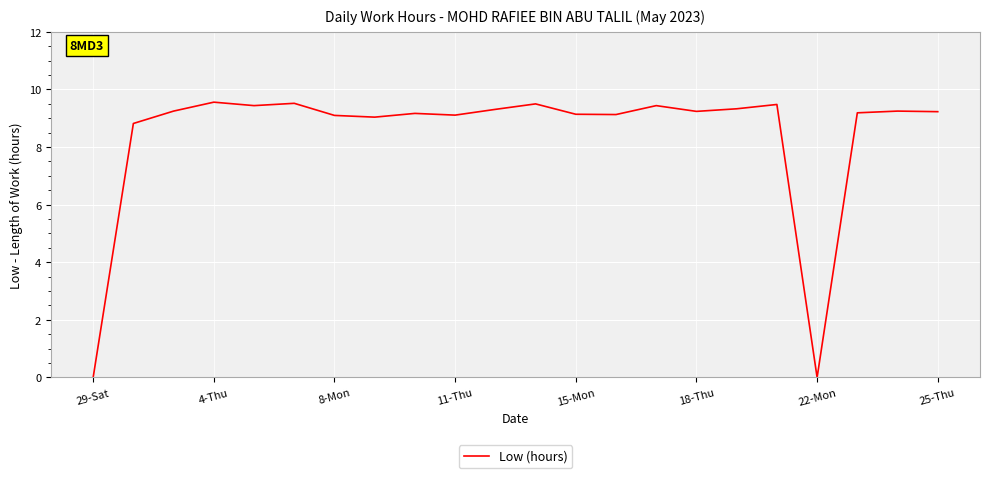

What is the difference between the maximum and minimum values?

9.6